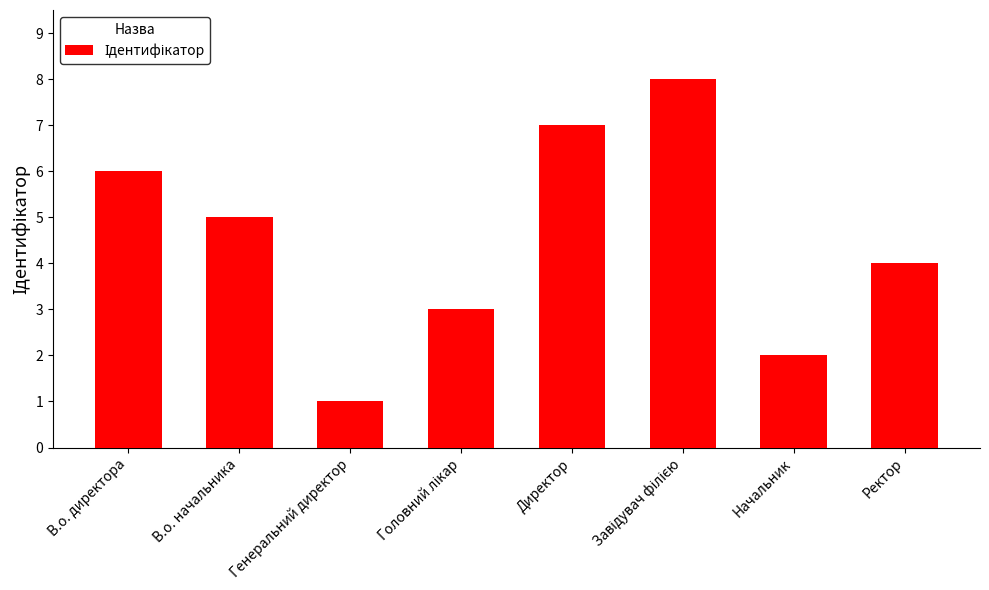

What is the difference between the second highest and minimum values?

6